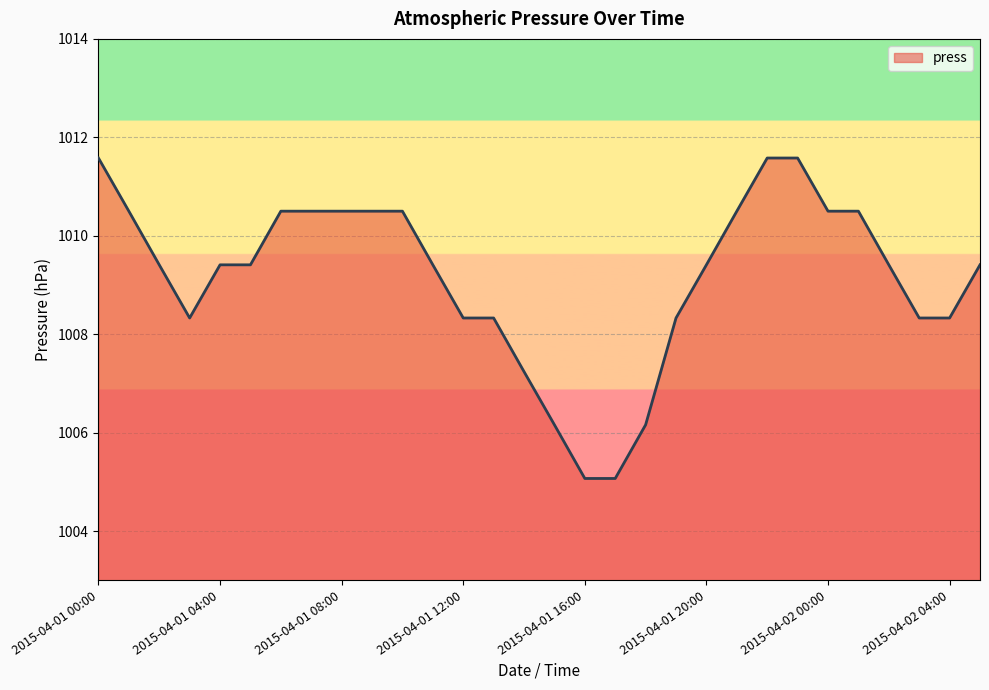

How many lines are shown in the chart?

1